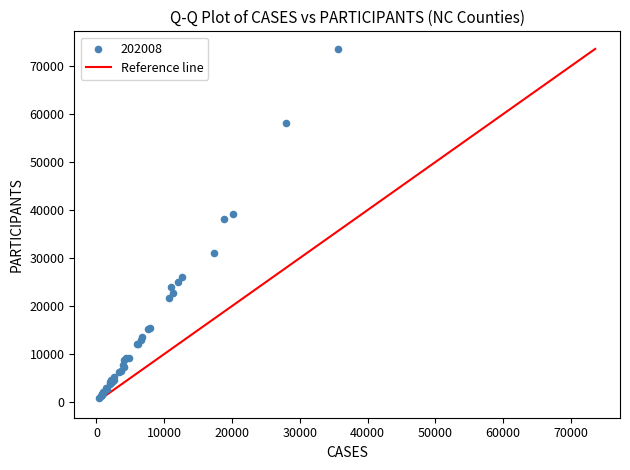

What Y value in the scatter plot is closest to 37178?

38099